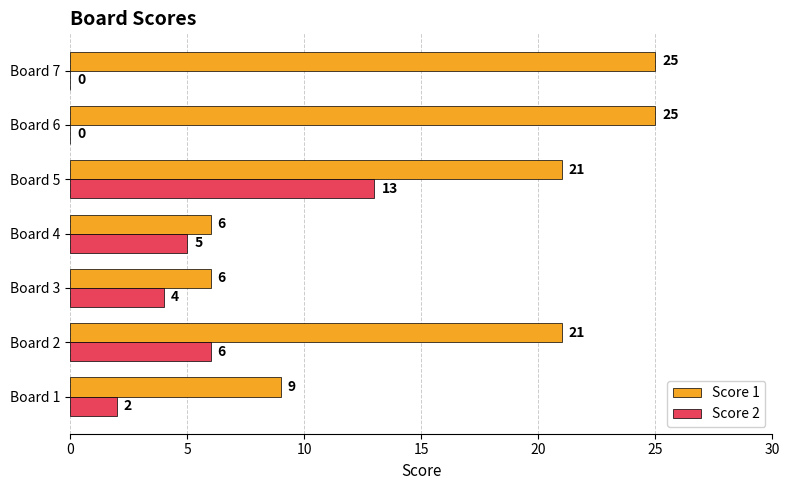

What is the greatest value displayed?

25